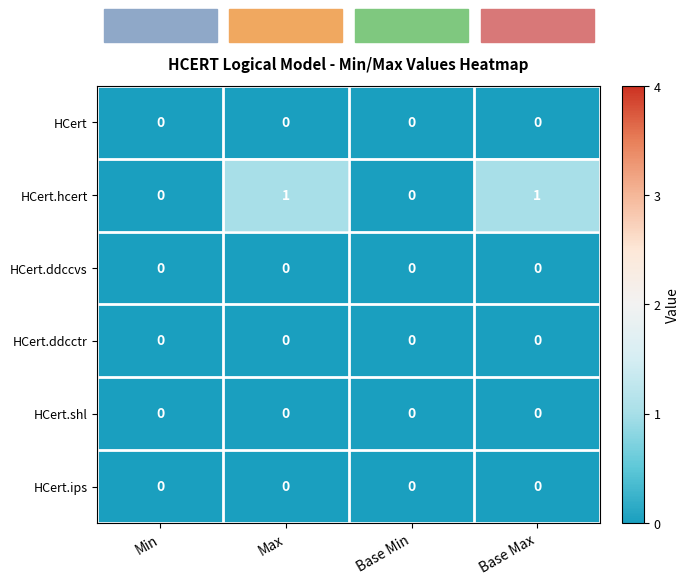

Which series has the largest total across all categories?

HCert.hcert